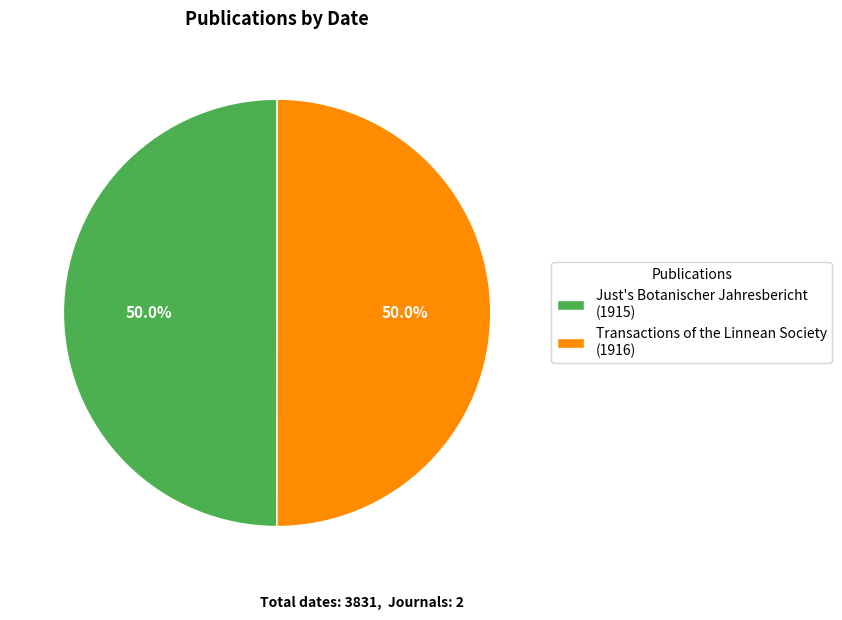

To the nearest percent, what portion does Just's Botanischer Jahresbericht represent?

50%